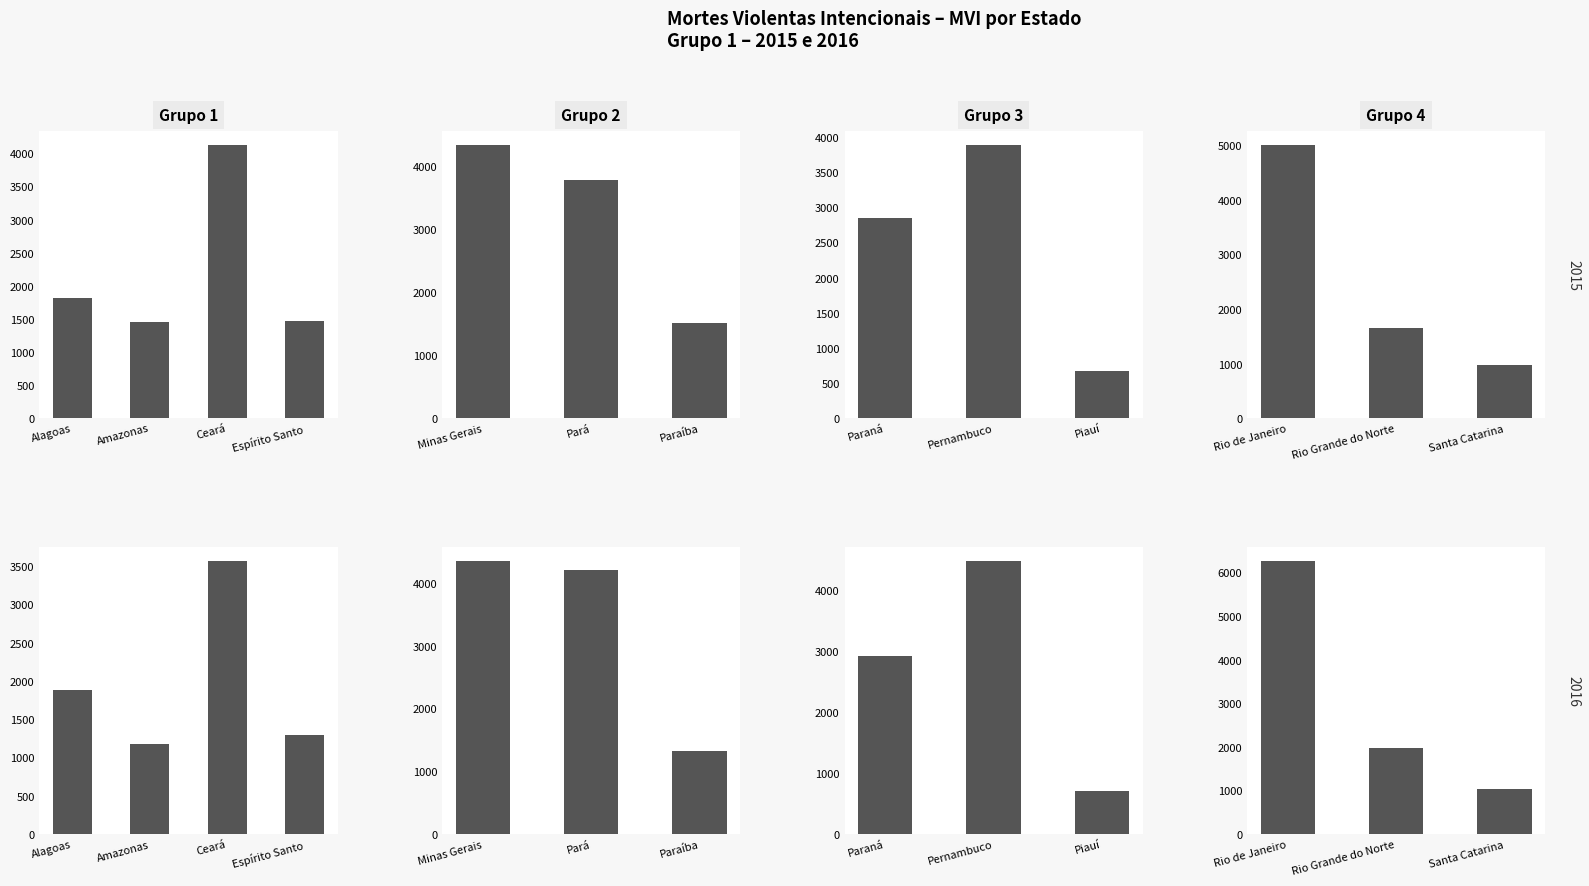

Is the value of 2016 at Alagoas greater than the value of 2015 at Rio Grande do Norte?

Yes